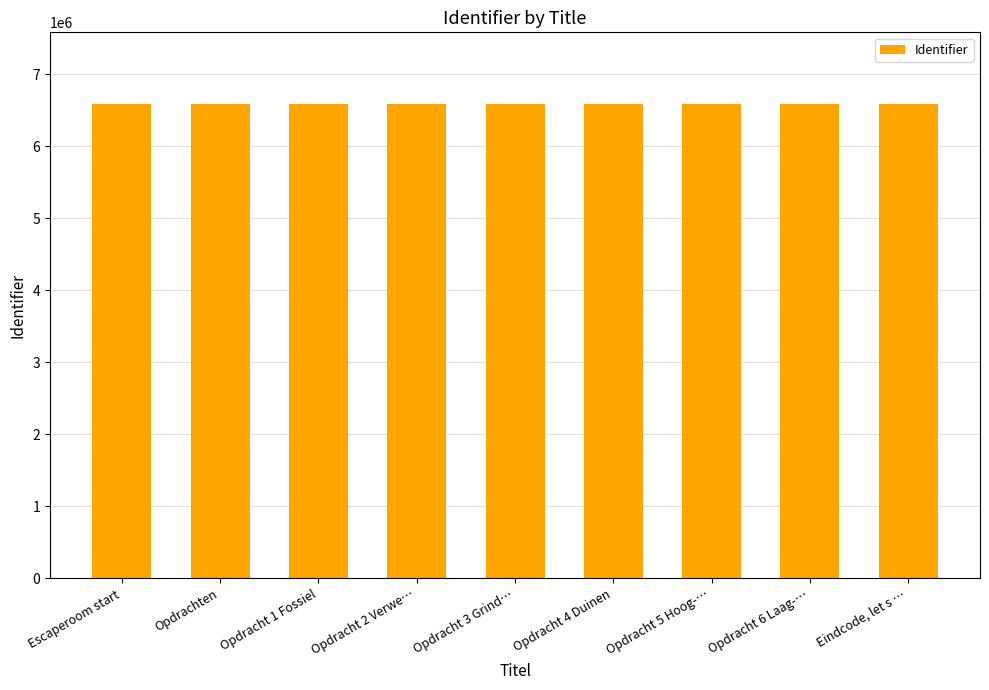

Count the number of categories in the chart.

9